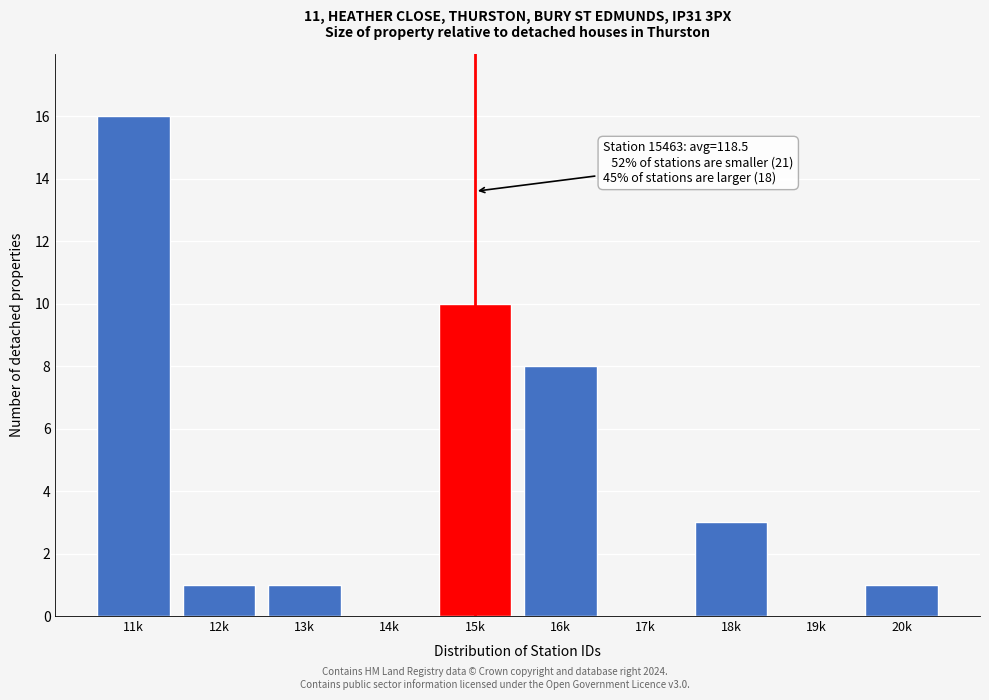

Reading left to right, list all the values displayed in this chart.

11k=16	12k=1	13k=1	14k=0	15k=10	16k=8	17k=0	18k=3	19k=0	20k=1